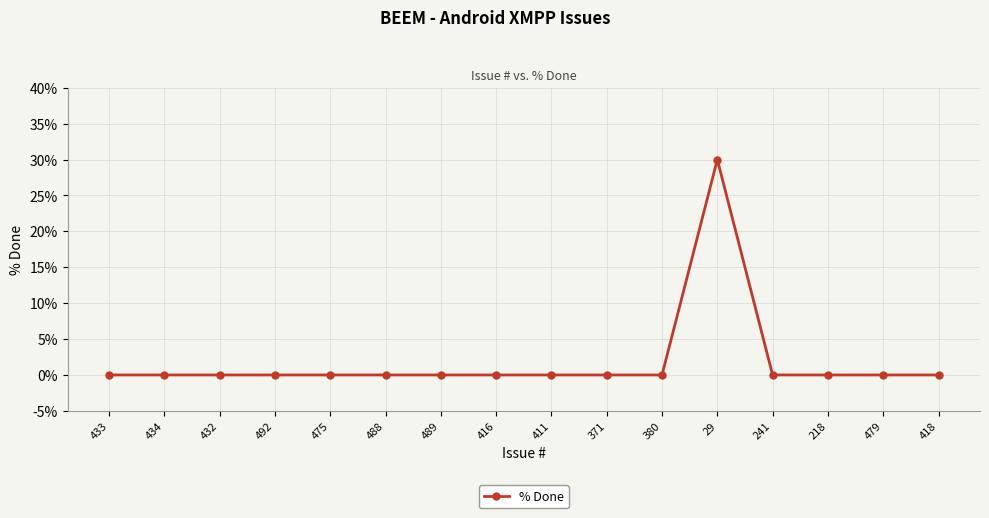

At which category does the chart reach its peak across all series?

29